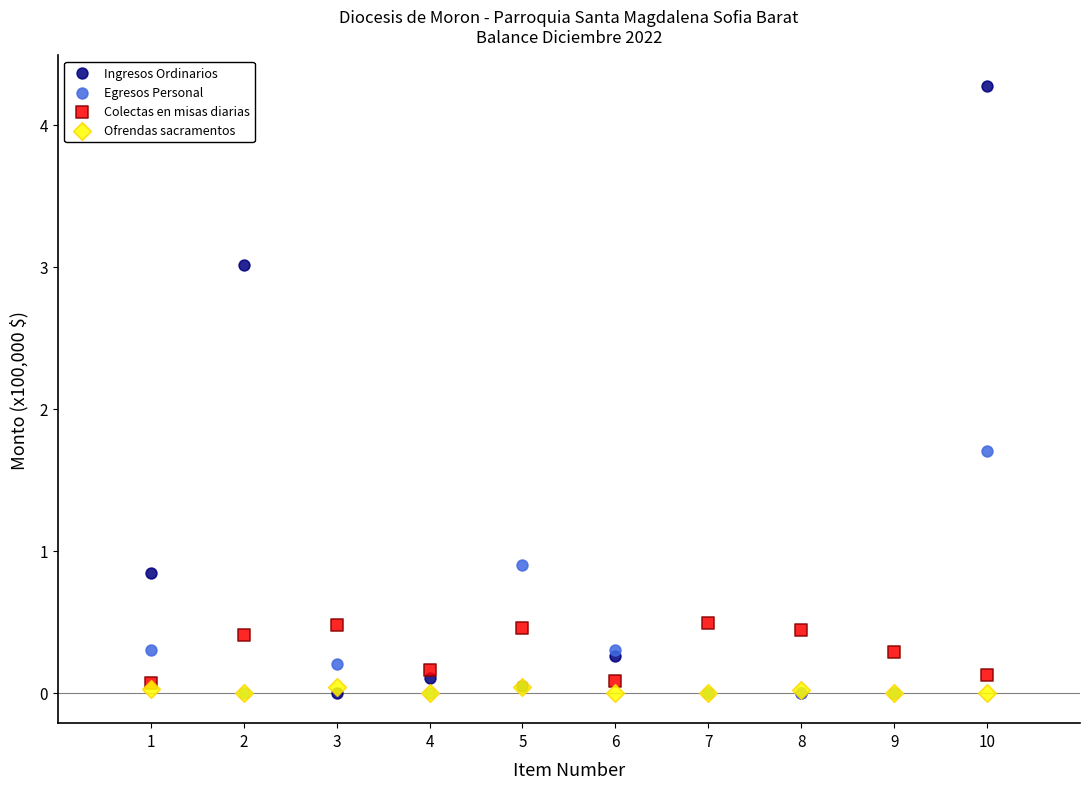

Which series reaches the maximum Y coordinate?

Ingresos Ordinarios